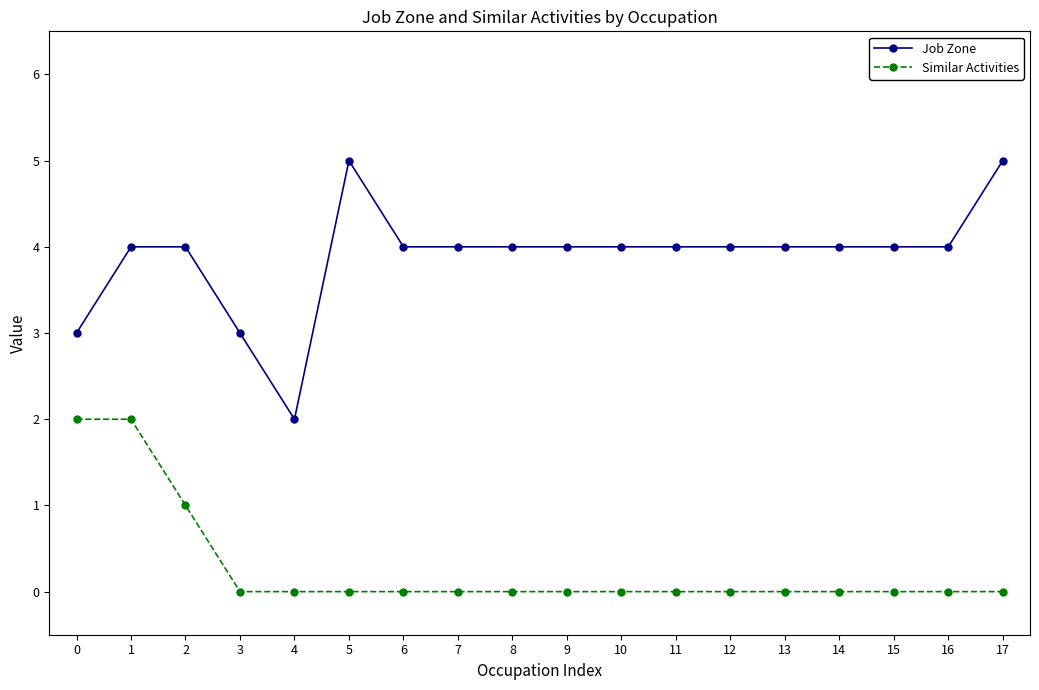

Reading right to left, what are all the values shown in this chart?

Job Zone: 5	4	4	4	4	4	4	4	4	4	4	4	5	2	3	4	4	3
Similar Activities: 0	0	0	0	0	0	0	0	0	0	0	0	0	0	0	1	2	2